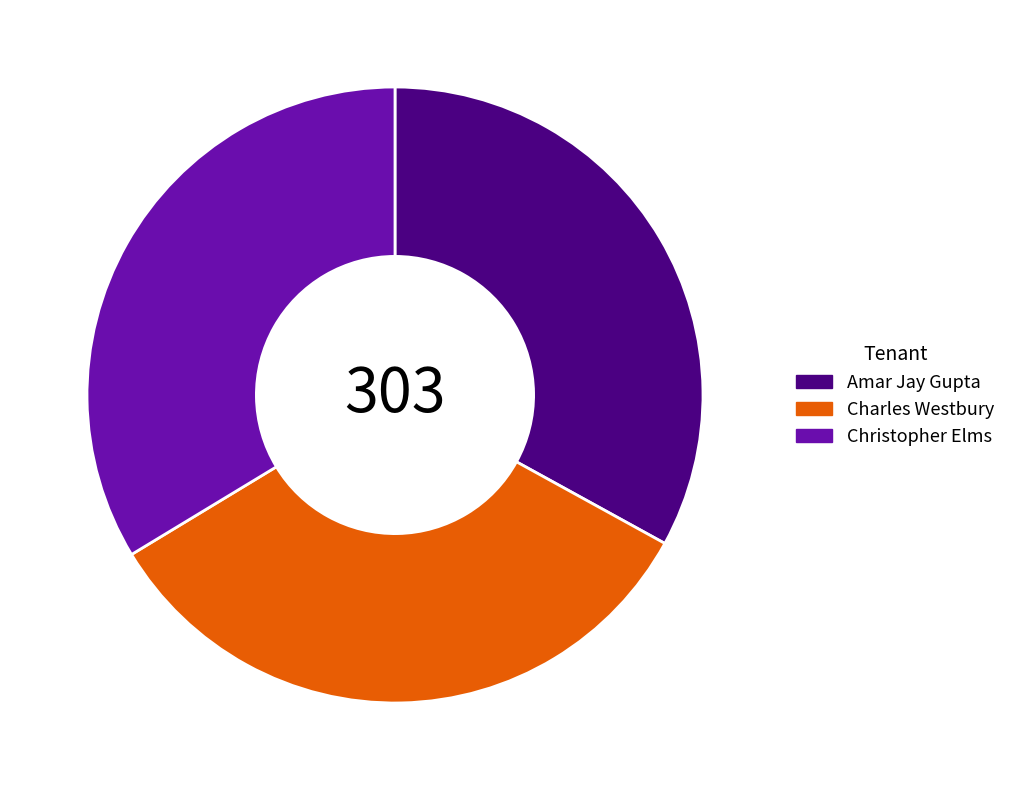

Between Christopher Elms and Amar Jay Gupta, which is larger?

Christopher Elms